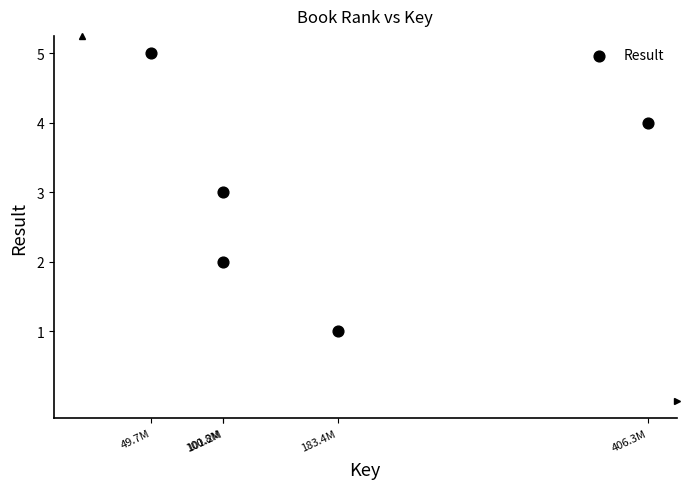

What is the average Y value?

3